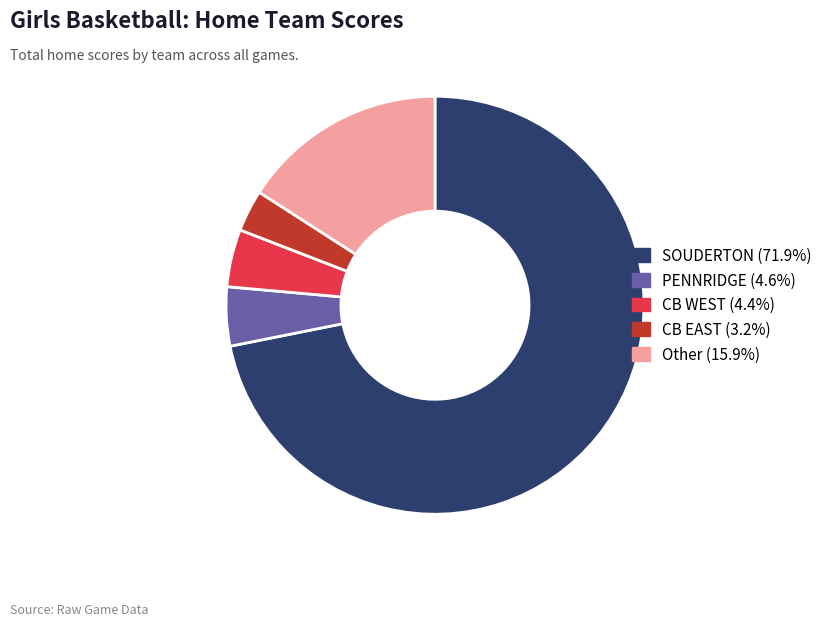

What is the ratio of the value at PENNRIDGE (4.6%) to the value at CB EAST (3.2%)?

1.4